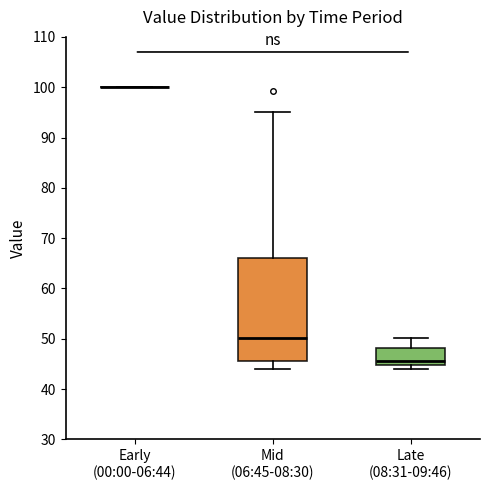

Reading left to right, read every box against the y-axis: the position of its median line, the range the box covers, and the ends of its whiskers. The values are not printed on the chart, so give them approximately, as read against the axis.

Early (00:00-06:44): box collapsed to a line at 100, whiskers 100 to 100
Mid (06:45-08:30): median 50, box 46 to 66, whiskers 44 to 95
Late (08:31-09:46): median 46, box 45 to 48, whiskers 44 to 50